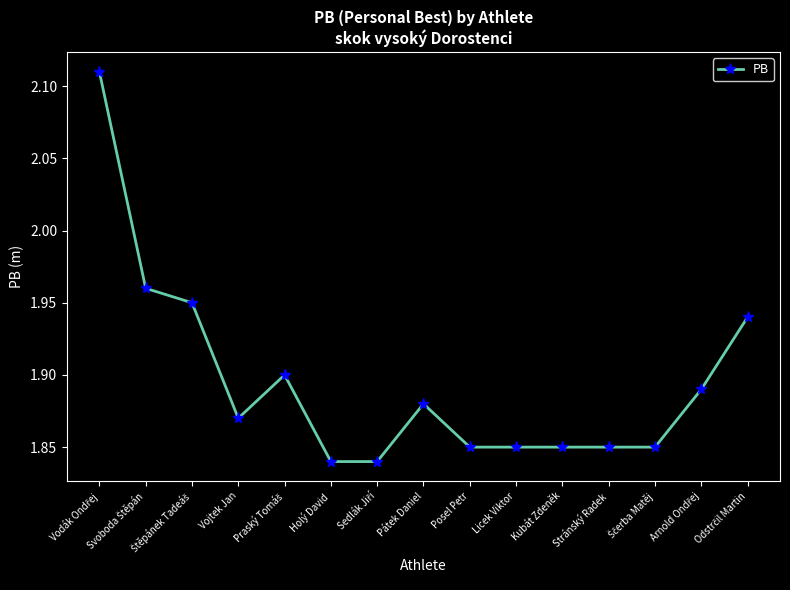

What position from the right is Vojtek Jan?

12